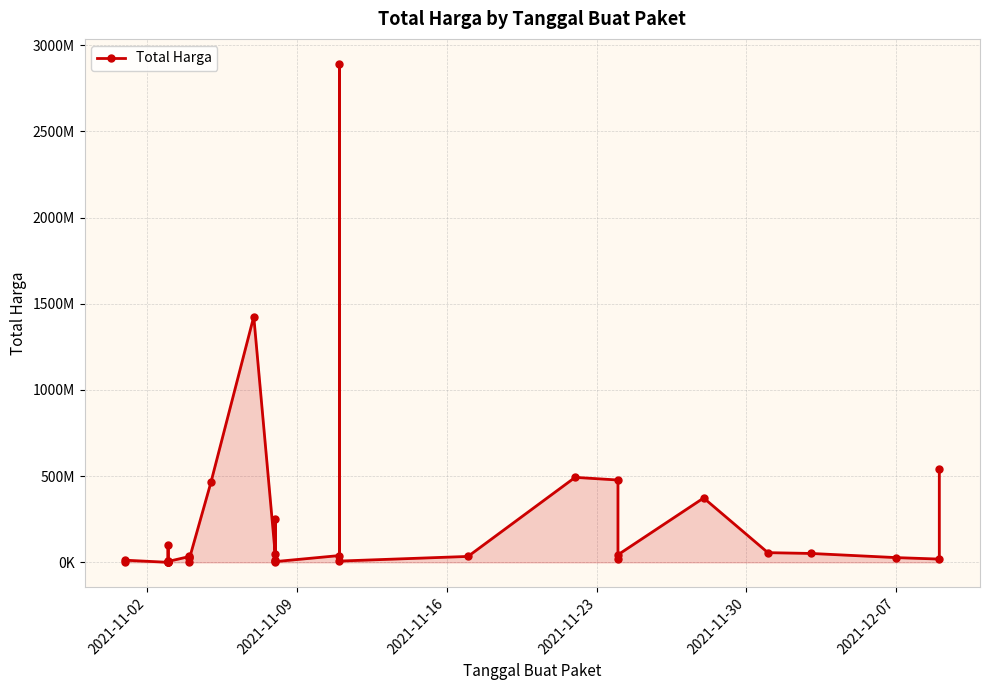

What is the sum of all values?

7518497085